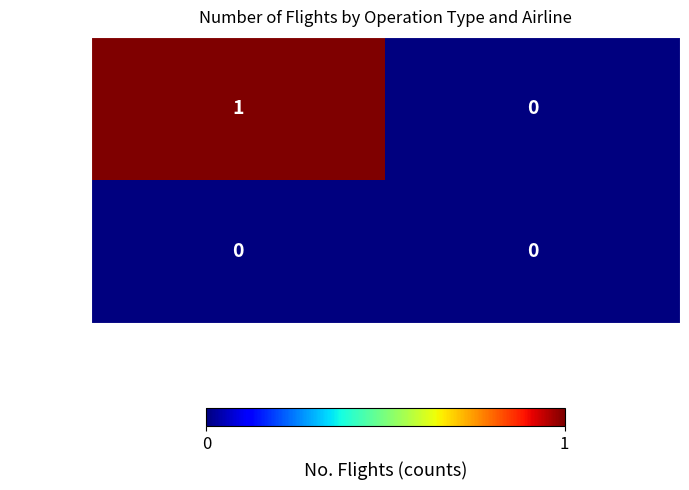

Count the number of data series in this chart.

2